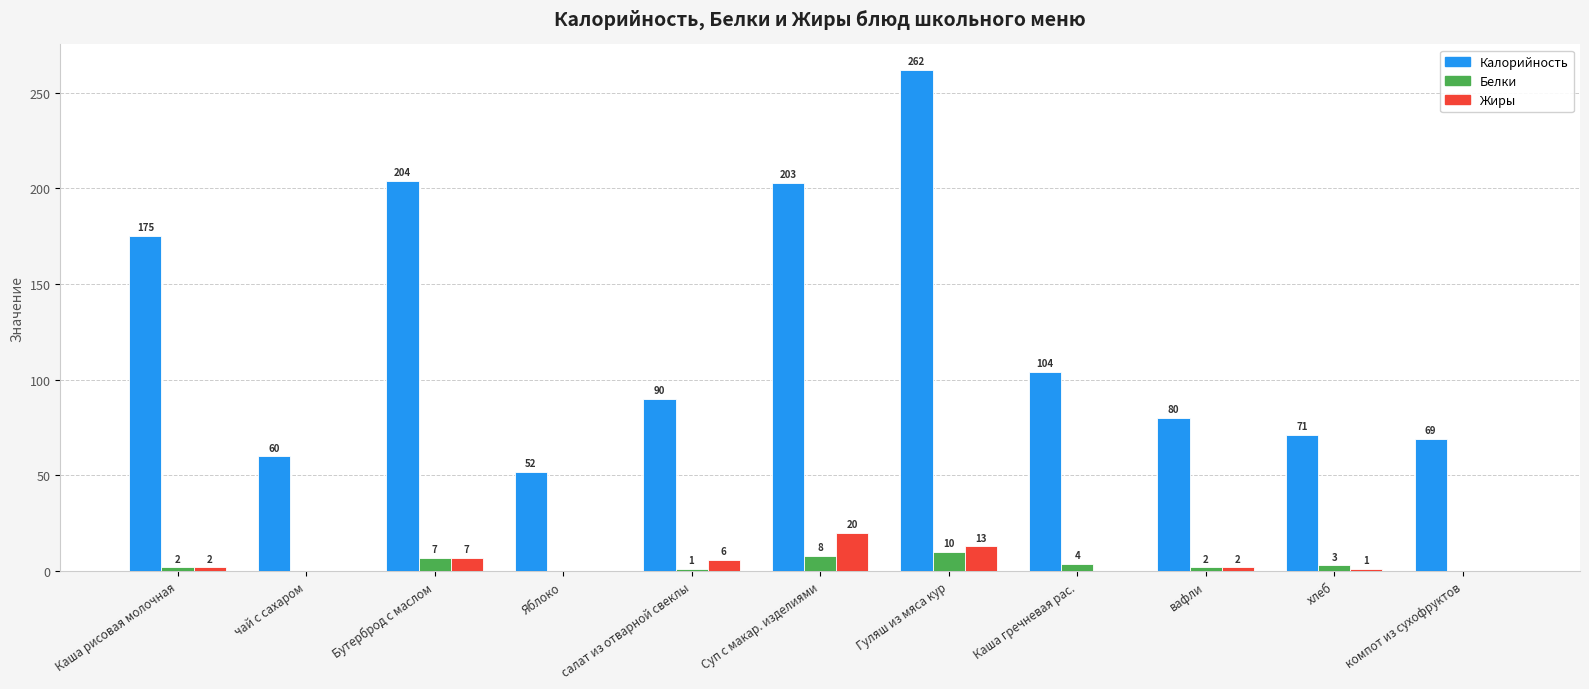

Which label corresponds to the largest value in the chart?

Гуляш из мяса кур